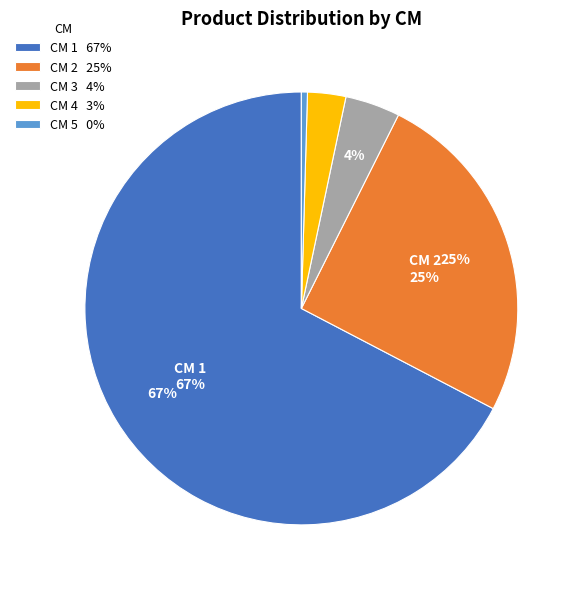

Does any single category account for the majority?

Yes